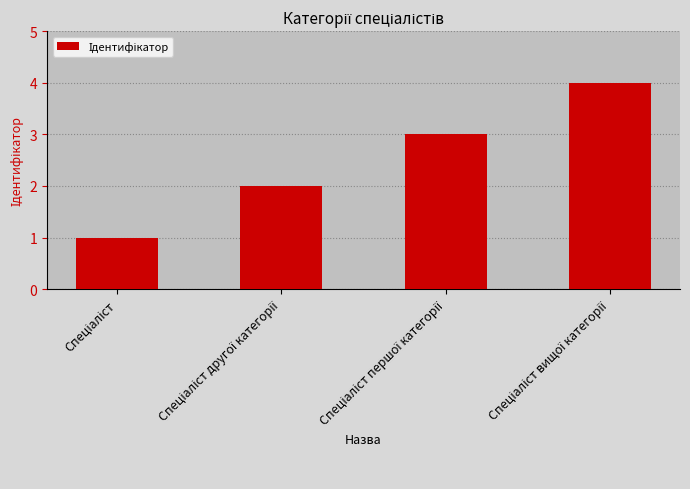

What is the greatest value displayed?

4